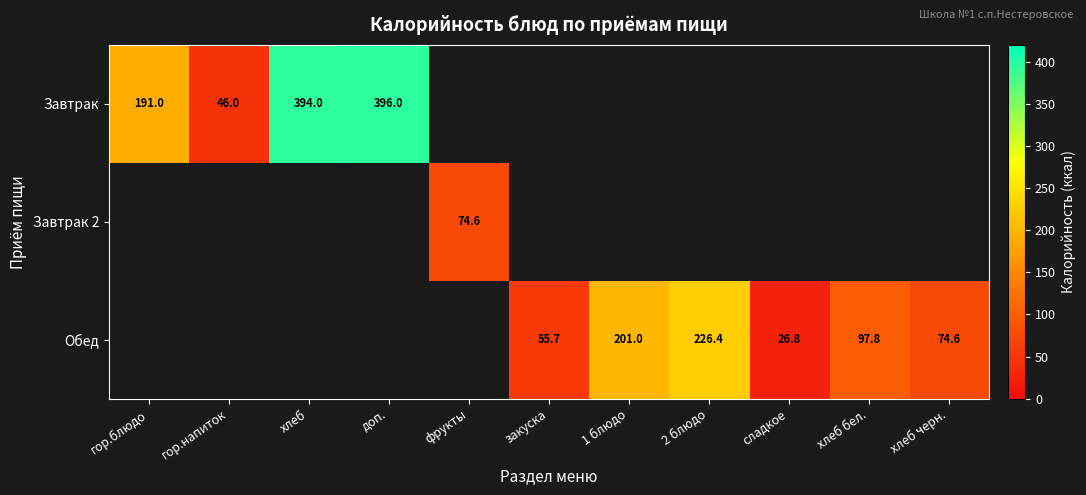

The Обед series shows 26.8 at сладкое. True or false?

True